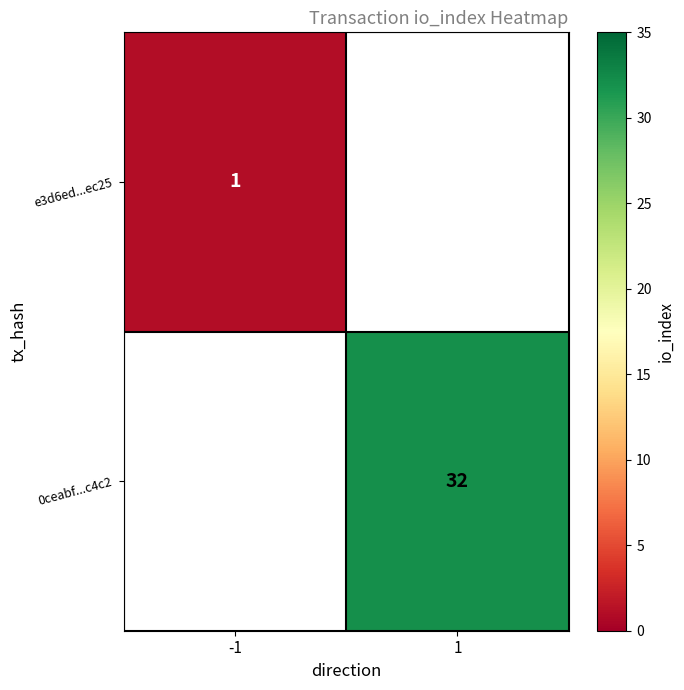

True or false: e3d6ed...ec25 has a value of 0 at -1.

False